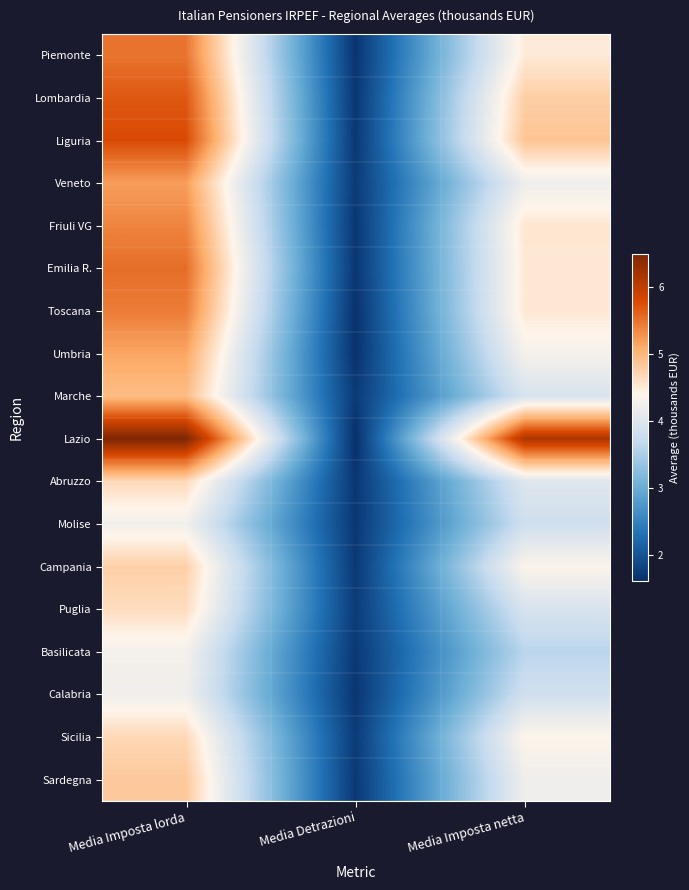

At which category is the sum across all series the highest?

Media Imposta lorda